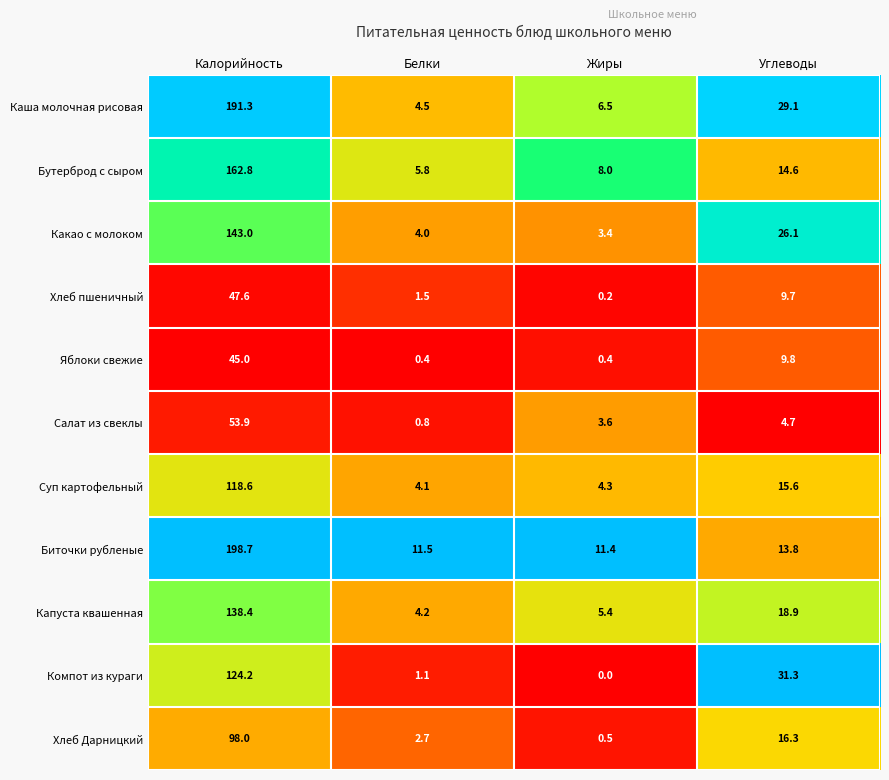

At Жиры, list the series in order from smallest to largest.

Компот из кураги, Хлеб пшеничный, Яблоки свежие, Хлеб Дарницкий, Какао с молоком, Салат из свеклы, Суп картофельный, Капуста квашенная, Каша молочная рисовая, Бутерброд с сыром, Биточки рубленые